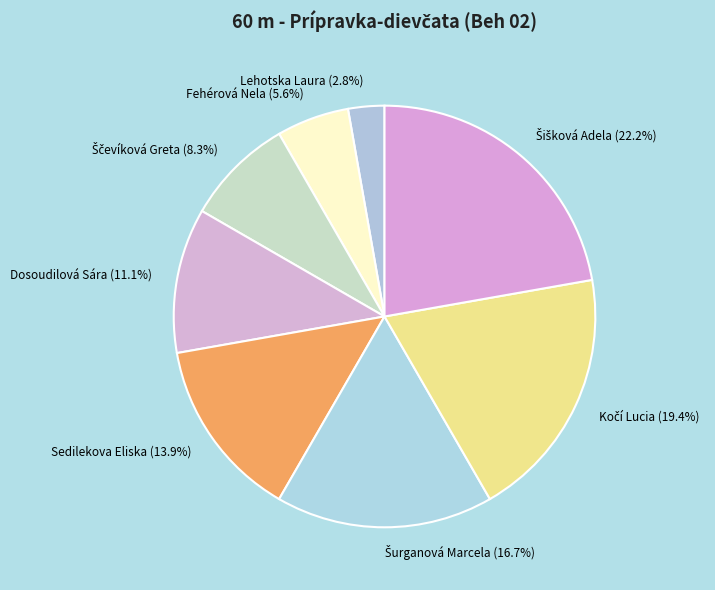

Count the number of slices in the pie.

8